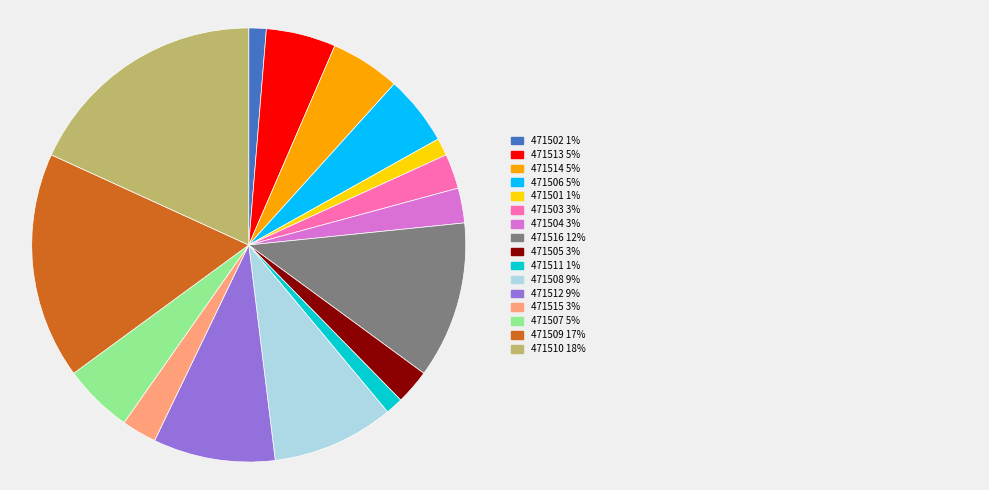

Is there a majority slice in this chart?

No